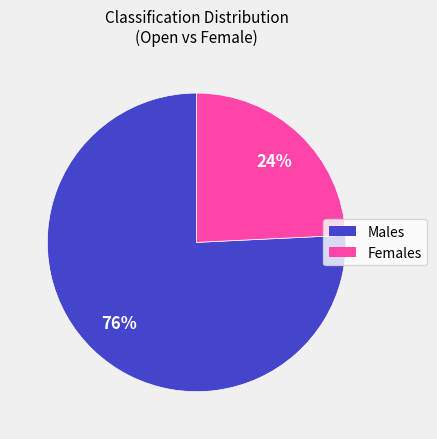

The Females slice represents 33% of the pie. True or false?

False